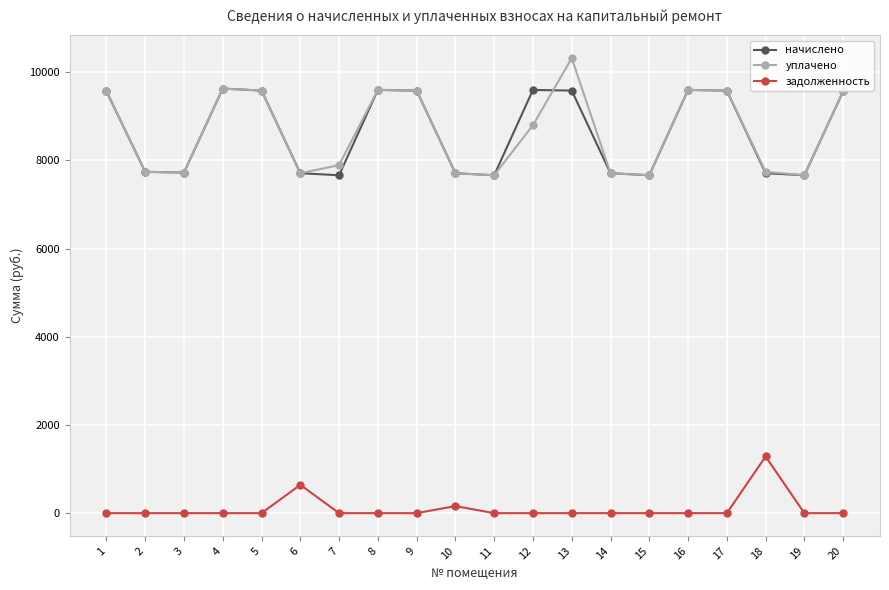

The value of начислено at 7 is 4226.3. True or false?

False